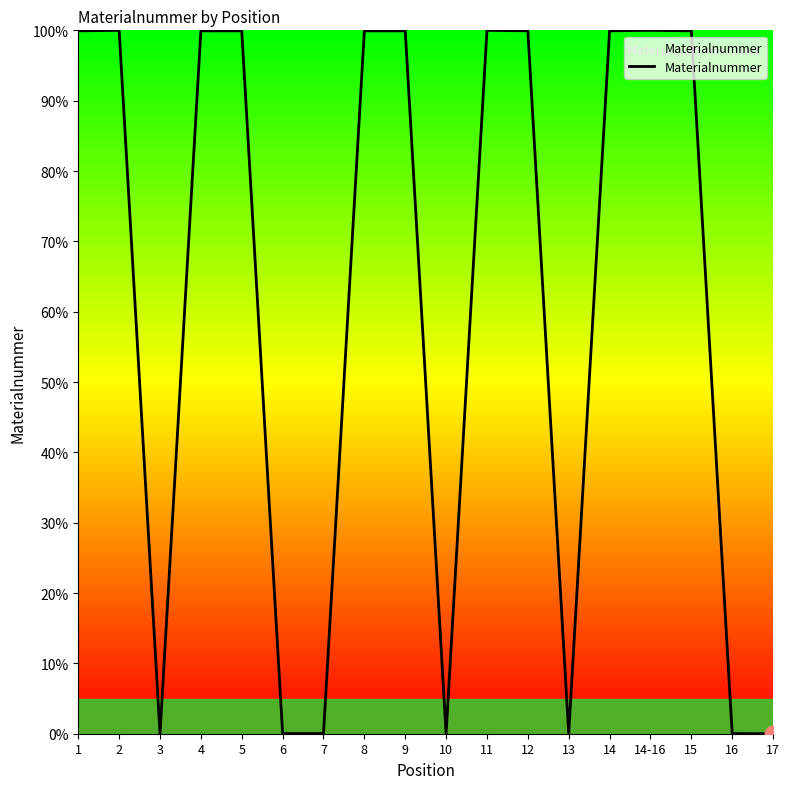

What position from the right is 12?

7